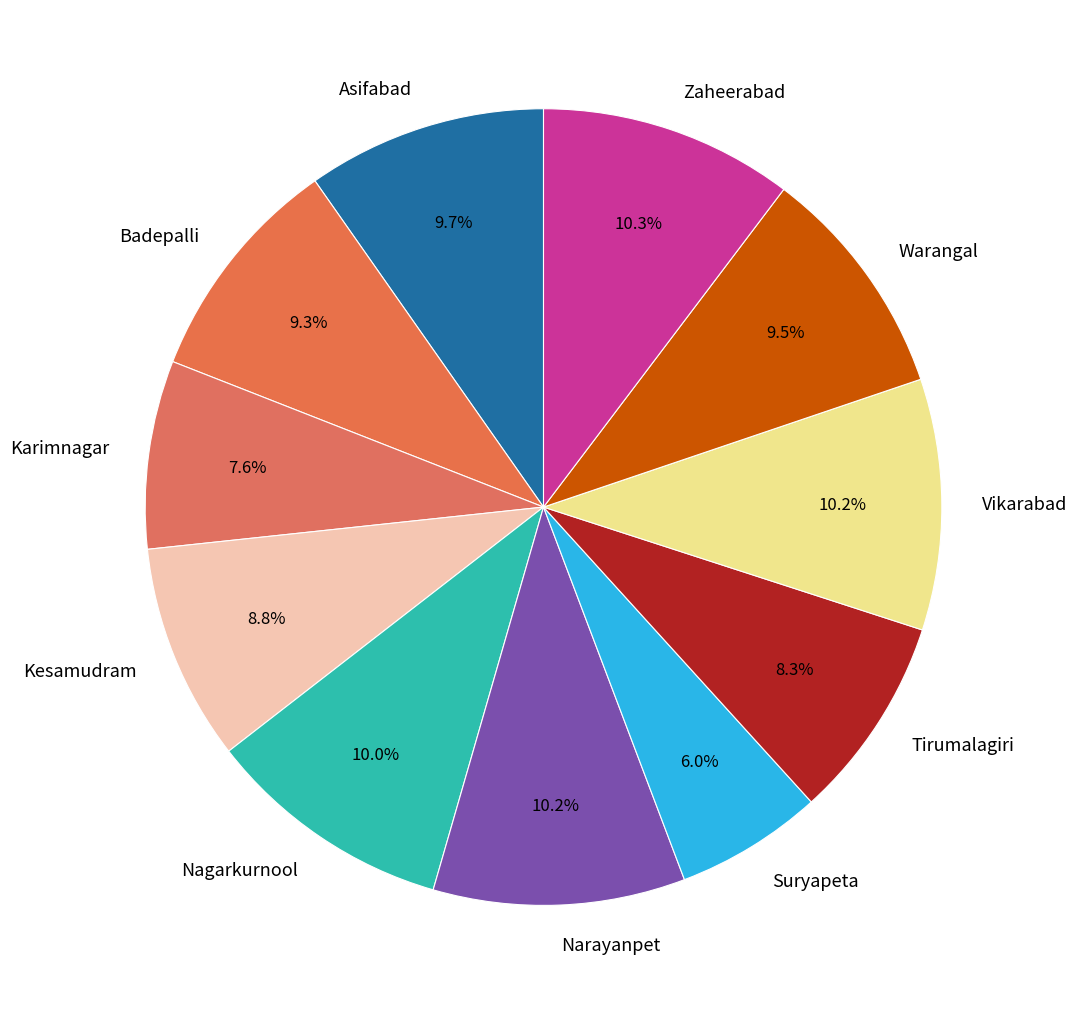

Combined, what portion of the pie is Nagarkurnool and Kesamudram?

18.8%